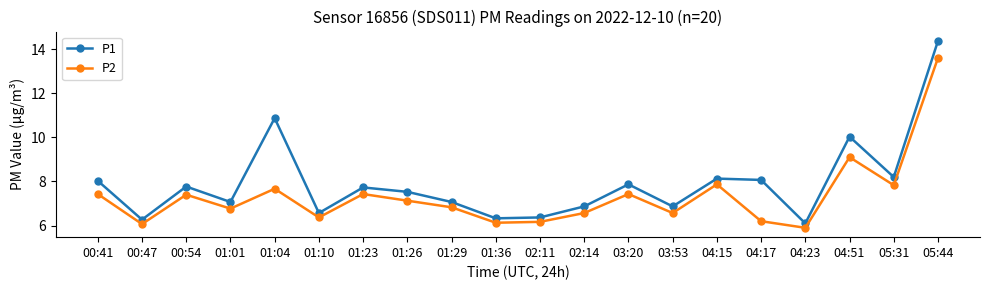

How many data points in P2 are less than 7?

10